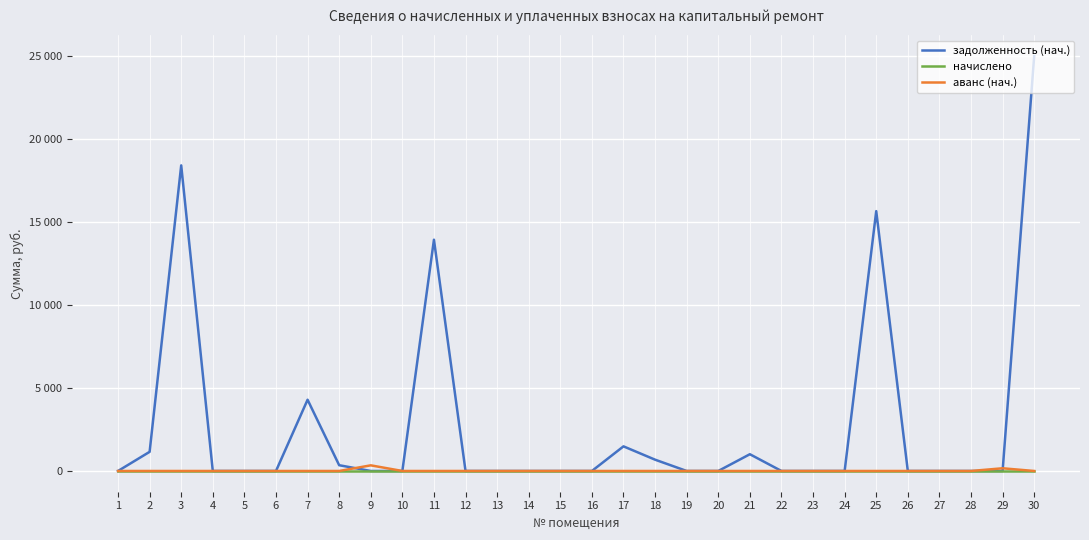

Between 1 and 2, which series saw the biggest shift?

задолженность (нач.)